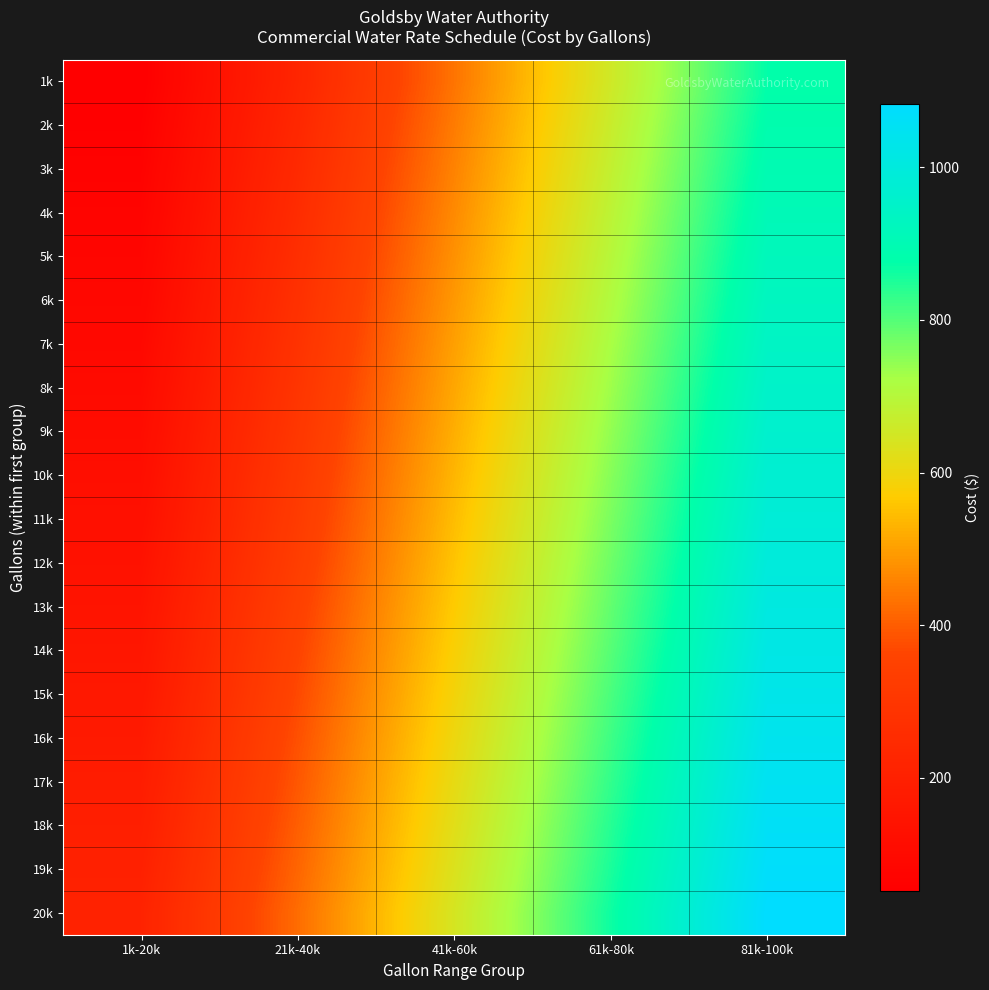

Count the number of categories in the chart.

5